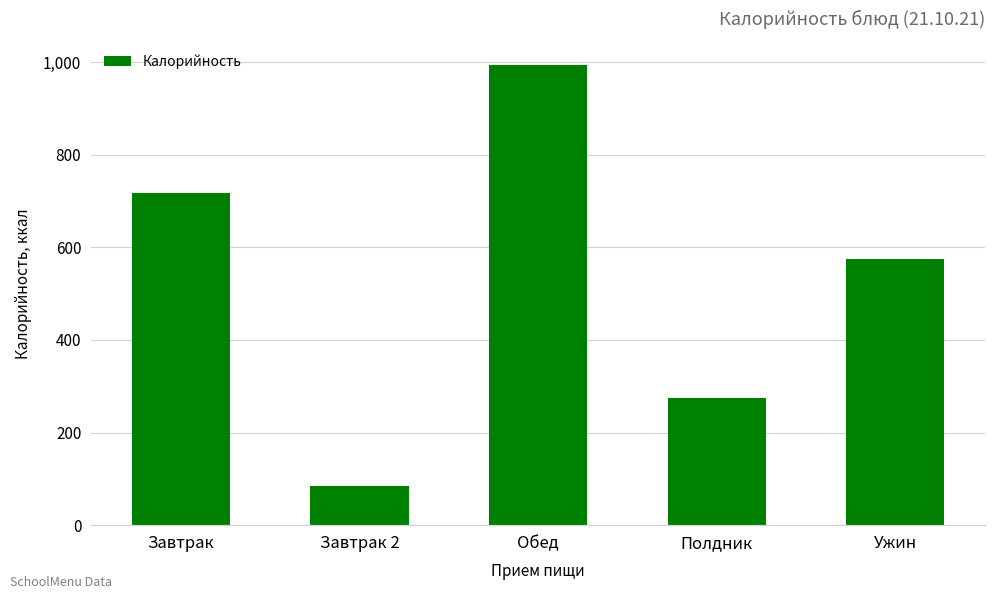

The value at Полдник is 274.0. True or false?

True